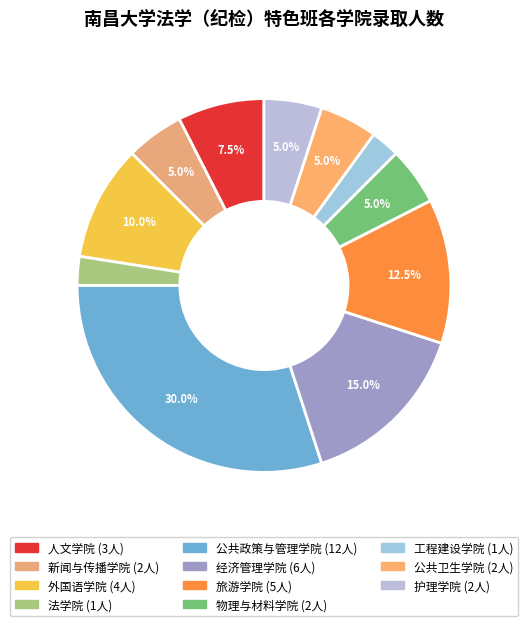

Which category has the biggest portion of the pie?

公共政策与管理学院